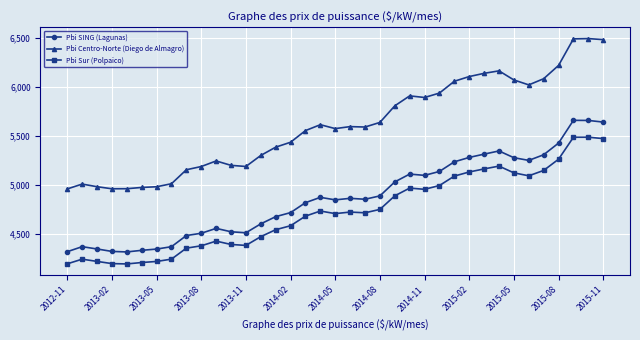

How many data points in Pbi Sur (Polpaico) are less than 4717?

18